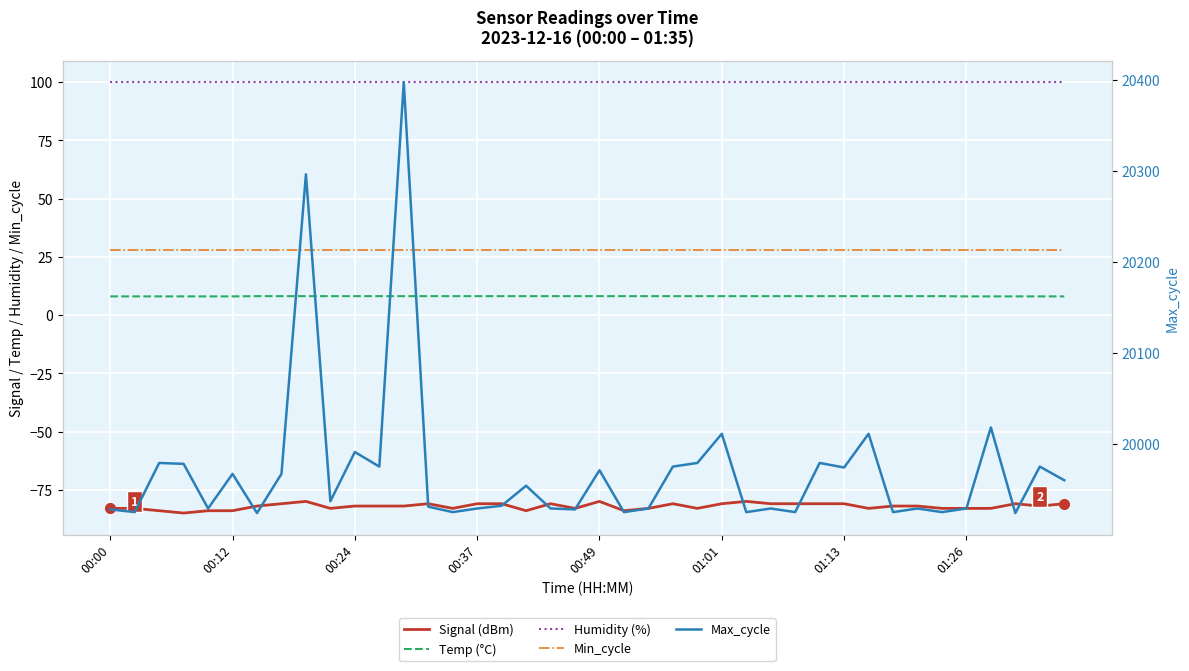

True or false: Min_cycle and Max_cycle intersect in this chart.

False